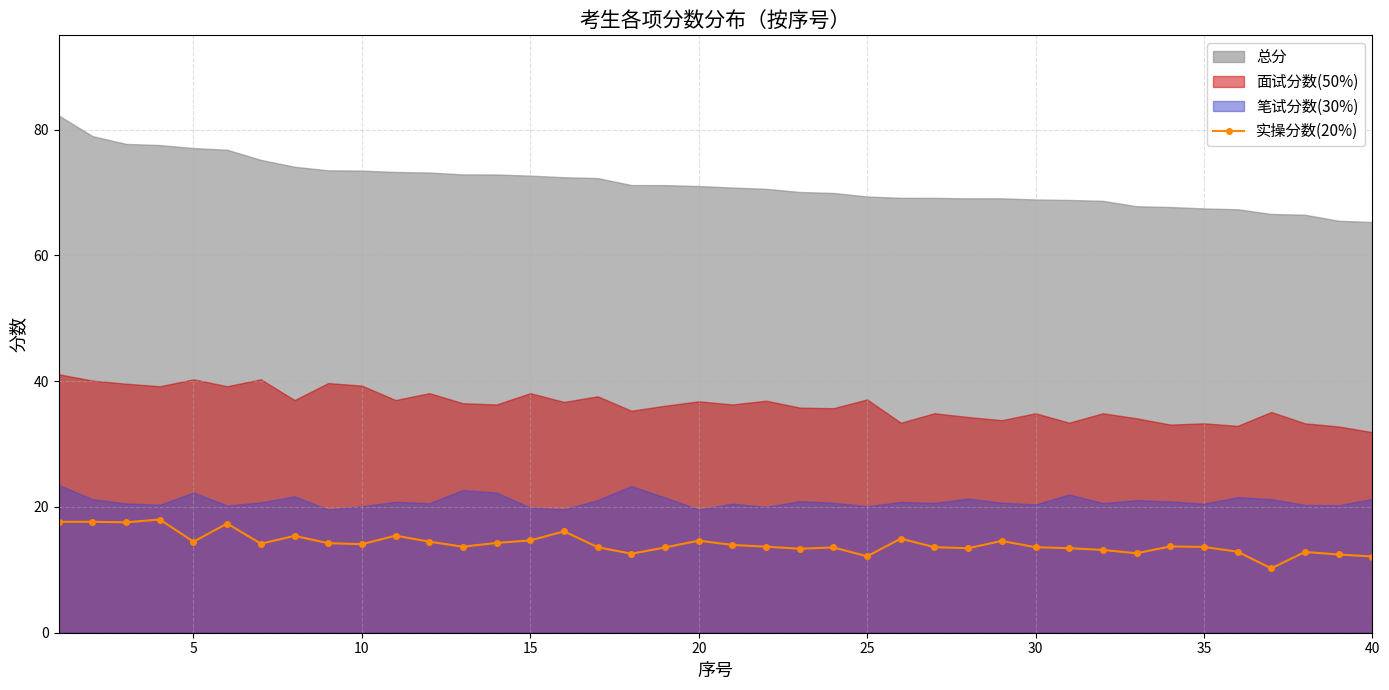

What is the lowest value of the 实操分数(20%) series?

10.2